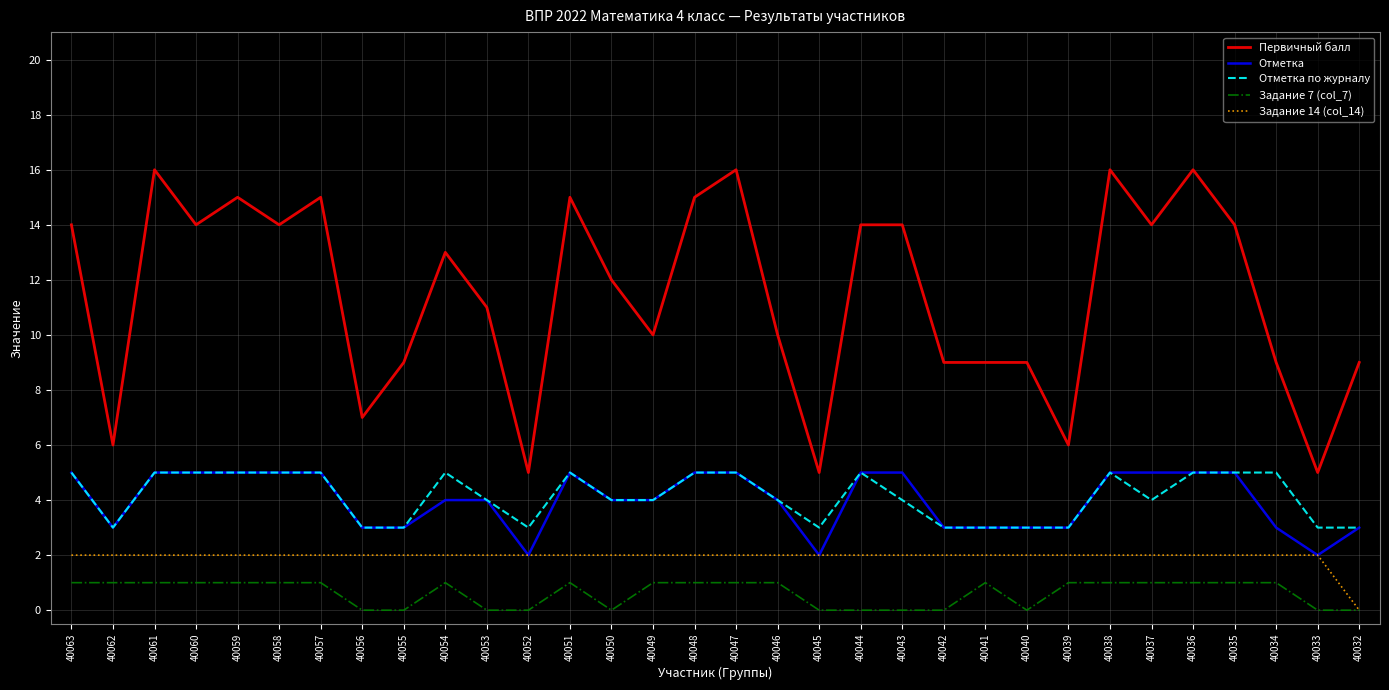

What is the total value across all series at 40053?

21